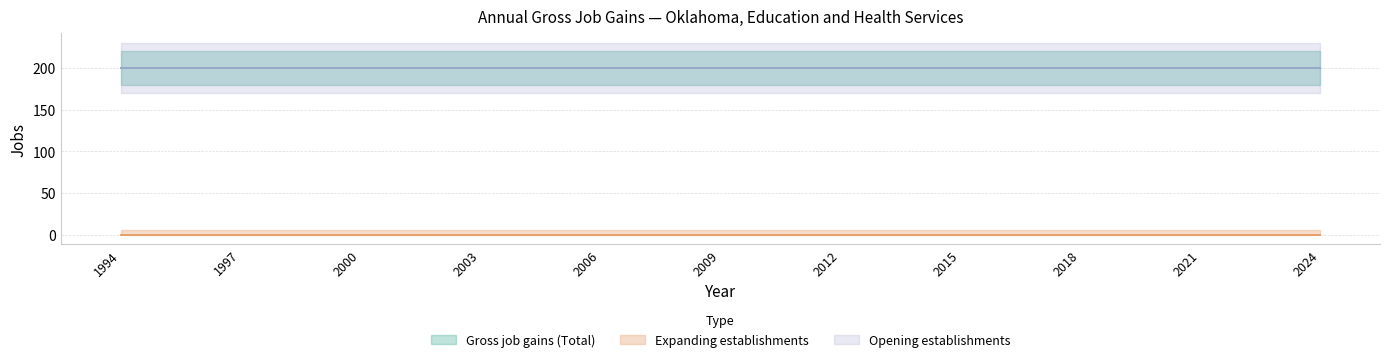

True or false: Opening establishments has more than 2 points higher than both neighbors.

False